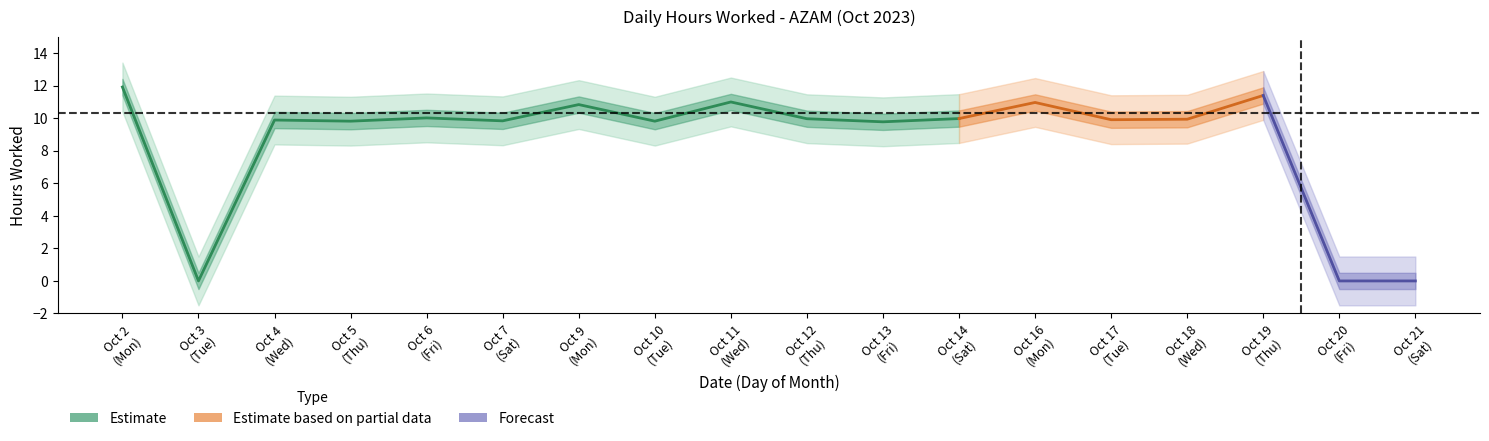

How many data points are less than 9?

3